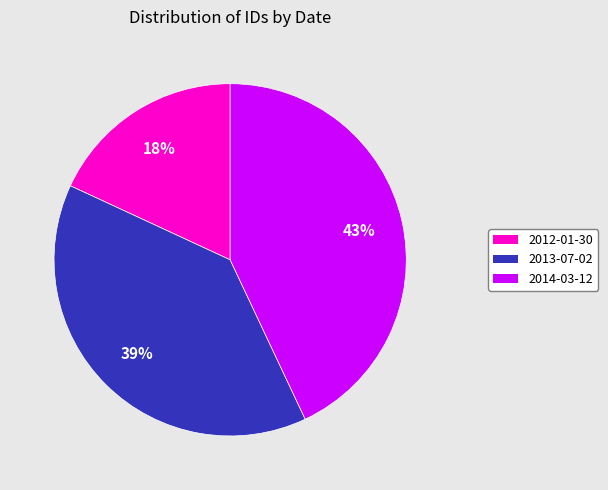

To the nearest percent, what is the difference between the largest and smallest slice percentages?

25%